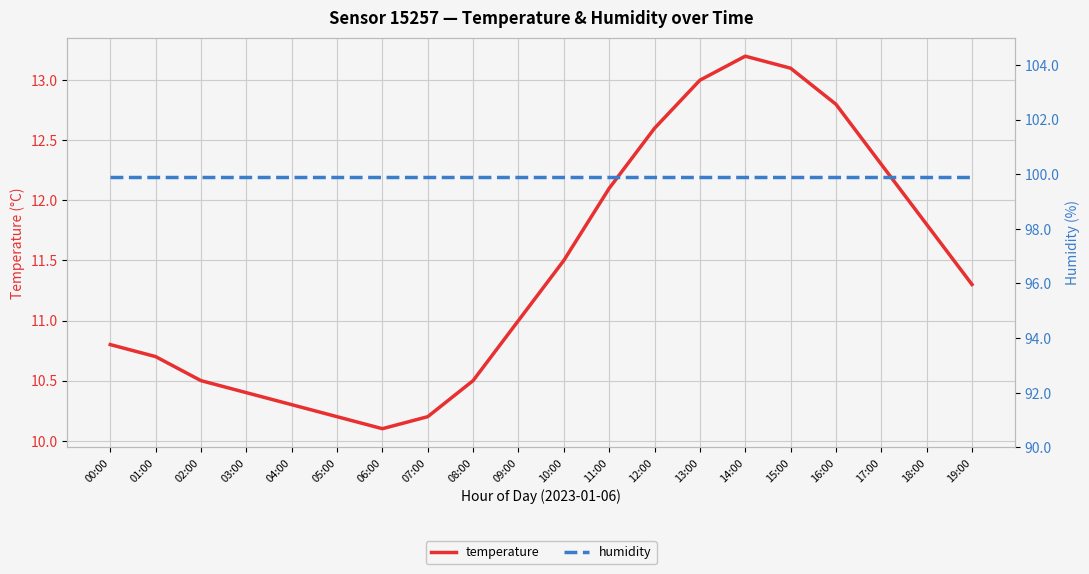

Which series has the widest spread of values?

temperature